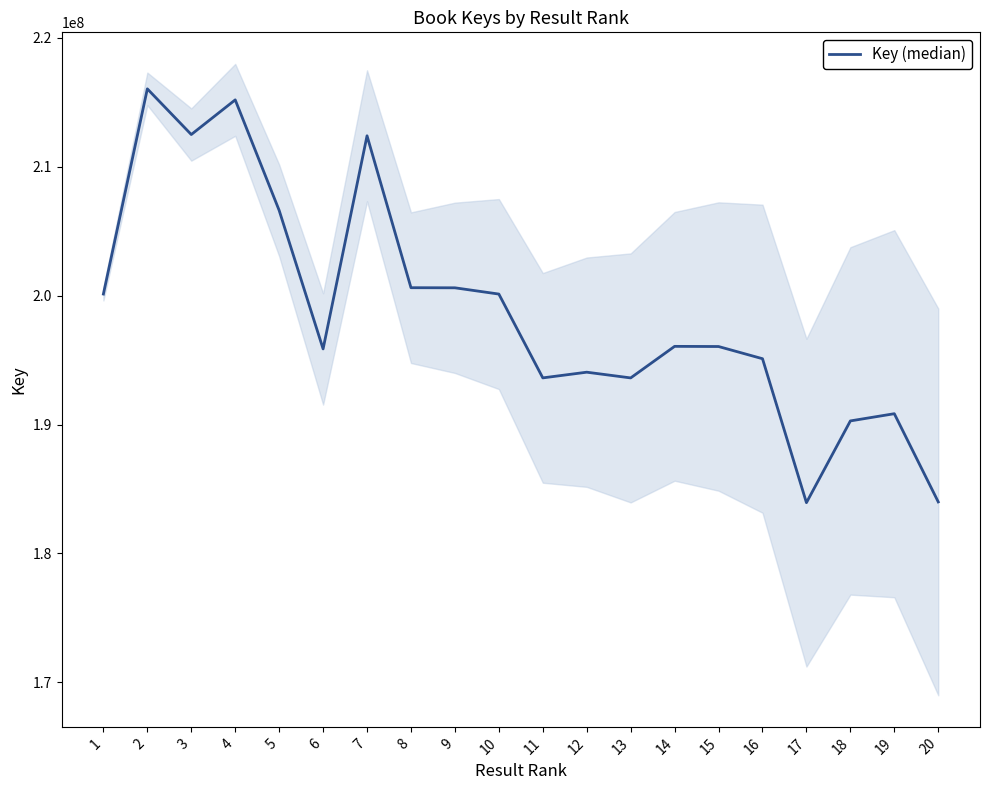

What is the sum of all values?

3977628479